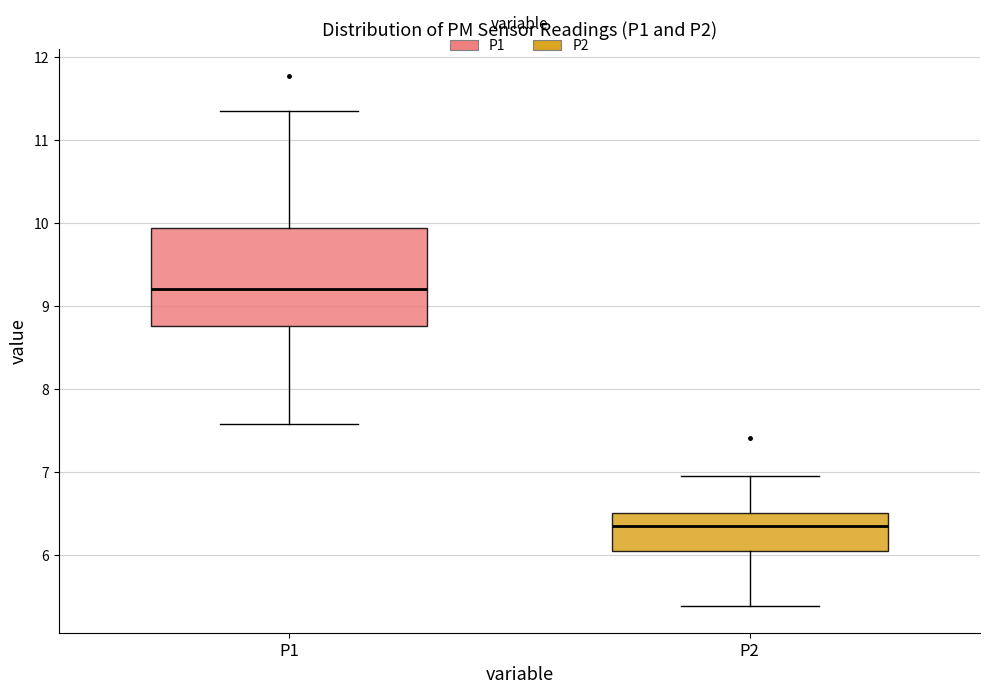

Reading left to right, transcribe this box plot: for each box, give where its median line is, the range the box spans, and where its two whiskers end, as read against the y-axis. The values are not printed on the chart, so give them approximately, as read against the axis.

P1: median 9.2, box 8.8 to 9.9, whiskers 7.6 to 11.4
P2: median 6.4, box 6.0 to 6.5, whiskers 5.4 to 7.0